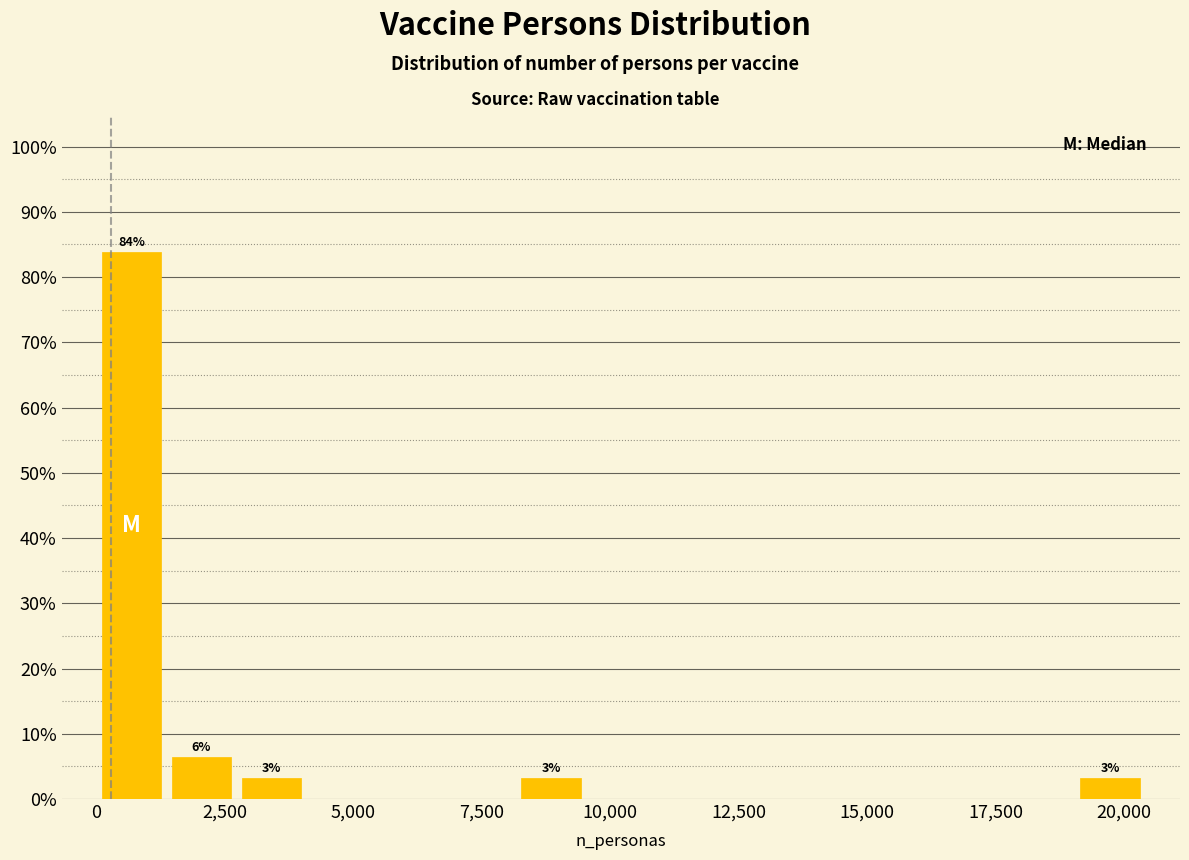

Around what value on the x-axis is the tallest bar? Give the approximate position of its centre, as read against the axis.

500